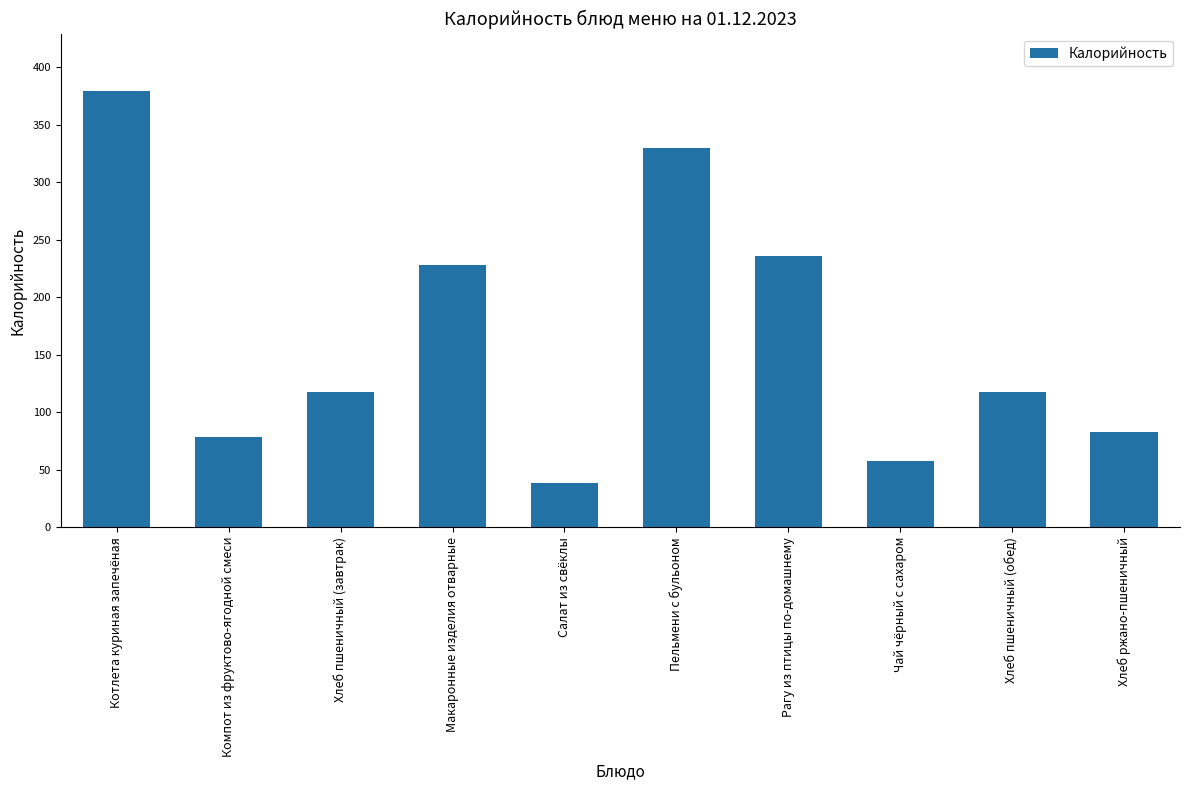

What is the change in value from Пельмени с бульоном to Хлеб ржано-пшеничный?

-247.2